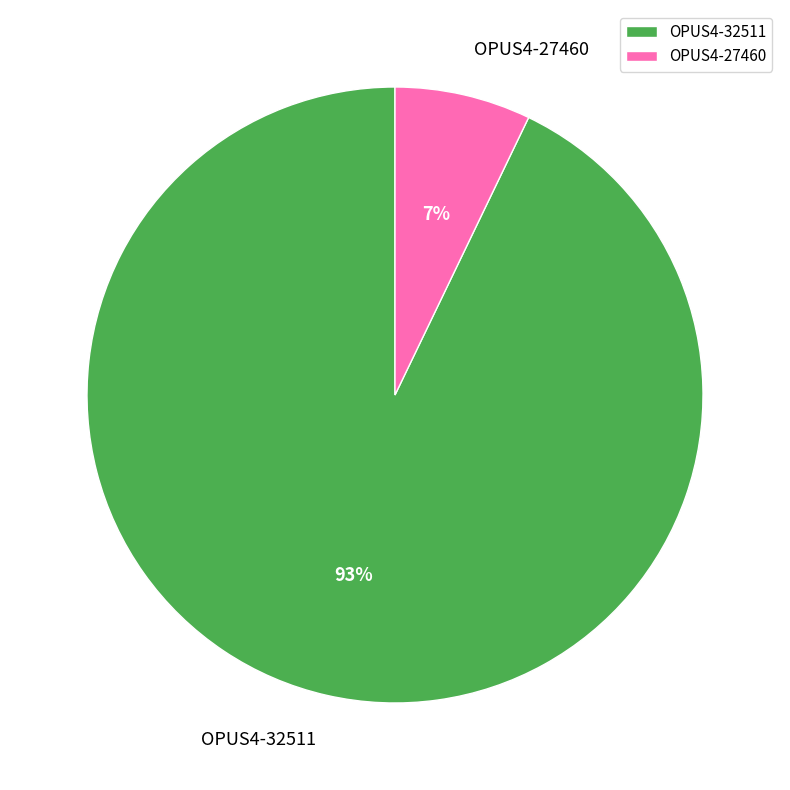

Rank the categories by value from lowest to highest.

OPUS4-27460, OPUS4-32511